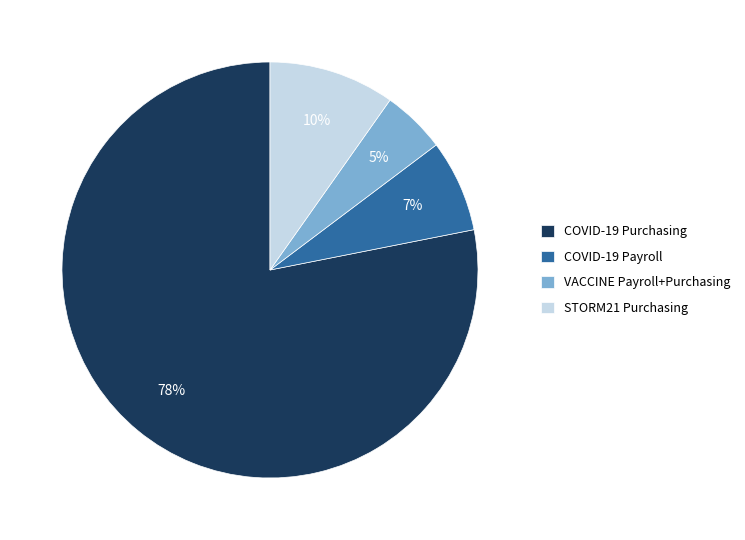

Count the number of slices in the pie.

4